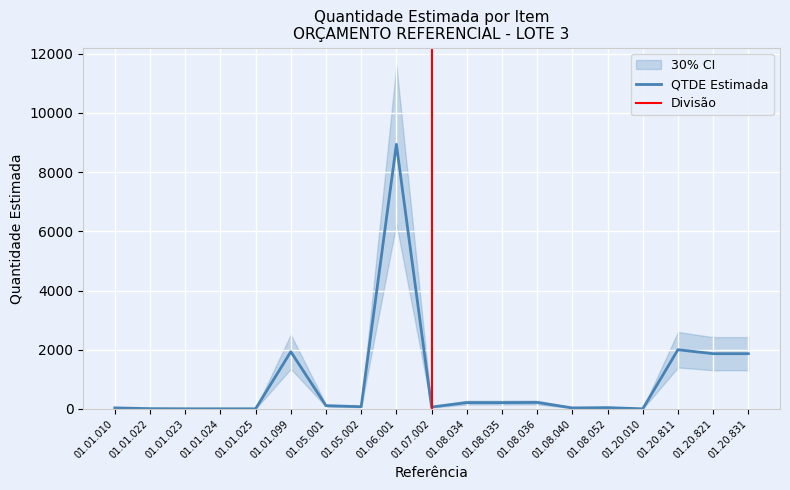

Reading left to right, extract all data points from this chart.

01.01.010=35	01.01.022=9	01.01.023=4	01.01.024=4	01.01.025=4	01.01.099=1933	01.05.001=110	01.05.002=75	01.06.001=8941	01.07.002=64	01.08.034=214	01.08.035=213	01.08.036=219	01.08.040=33	01.08.052=44	01.20.010=3	01.20.811=2000	01.20.821=1866	01.20.831=1866